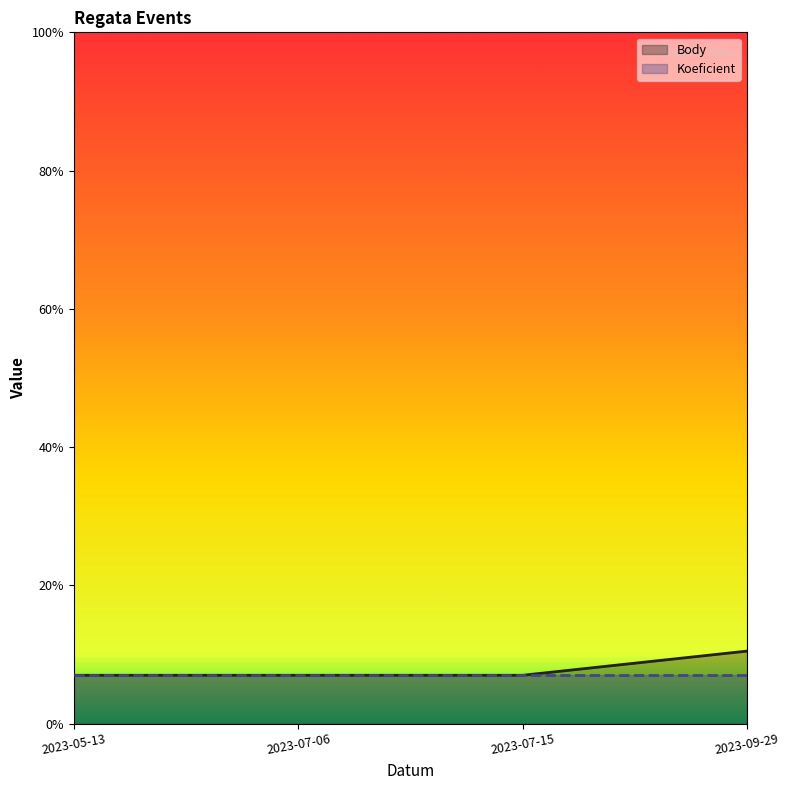

Rank the series by their maximum value, from lowest to highest.

Koeficient, Body